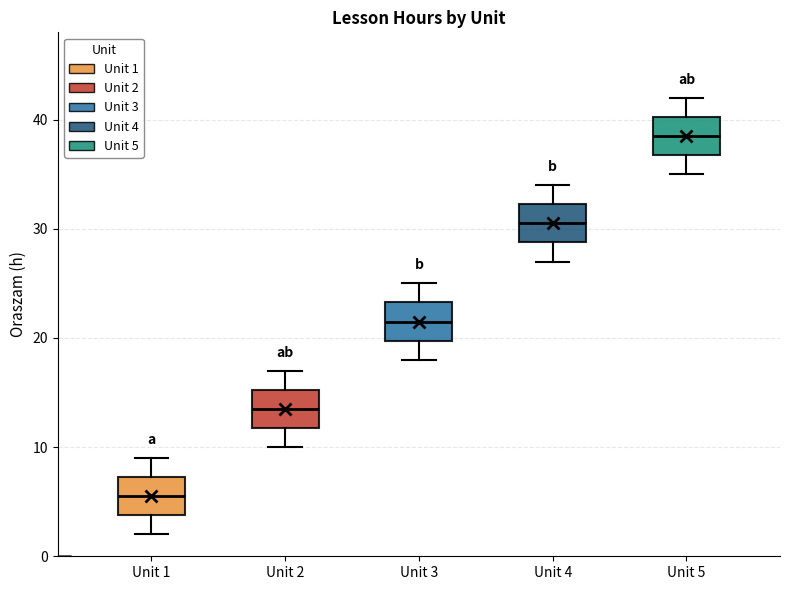

Which box's median line is the highest?

Unit 5